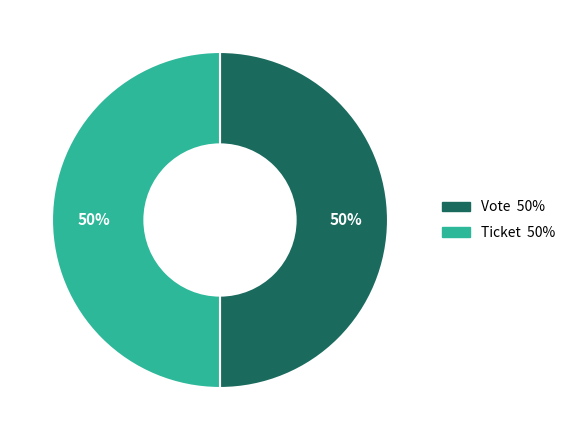

To the nearest percent, what is the average slice percentage?

50%